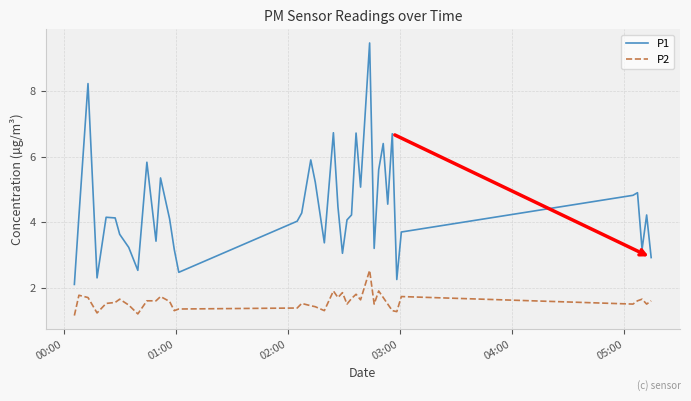

Which series has the widest spread of values?

P1